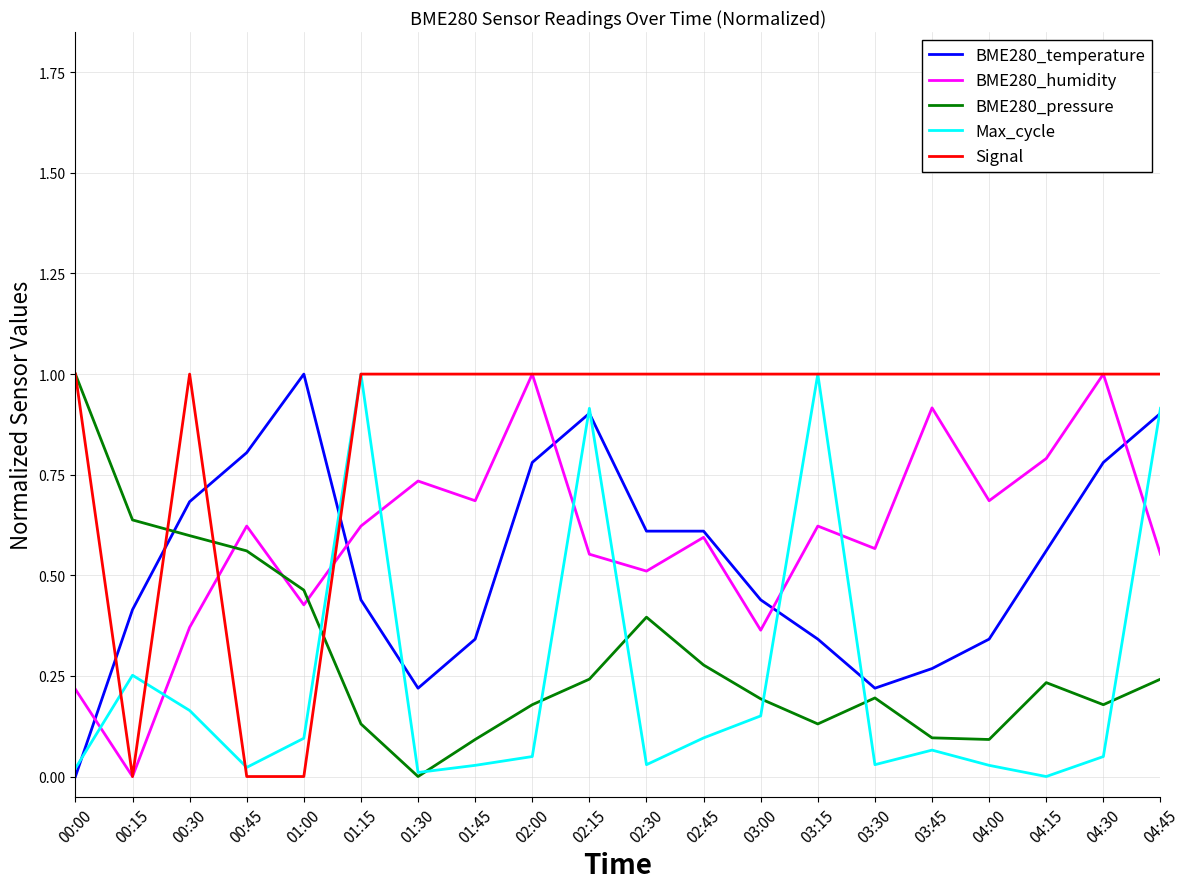

Where do Signal and Max_cycle first cross each other?

00:00 and 00:15